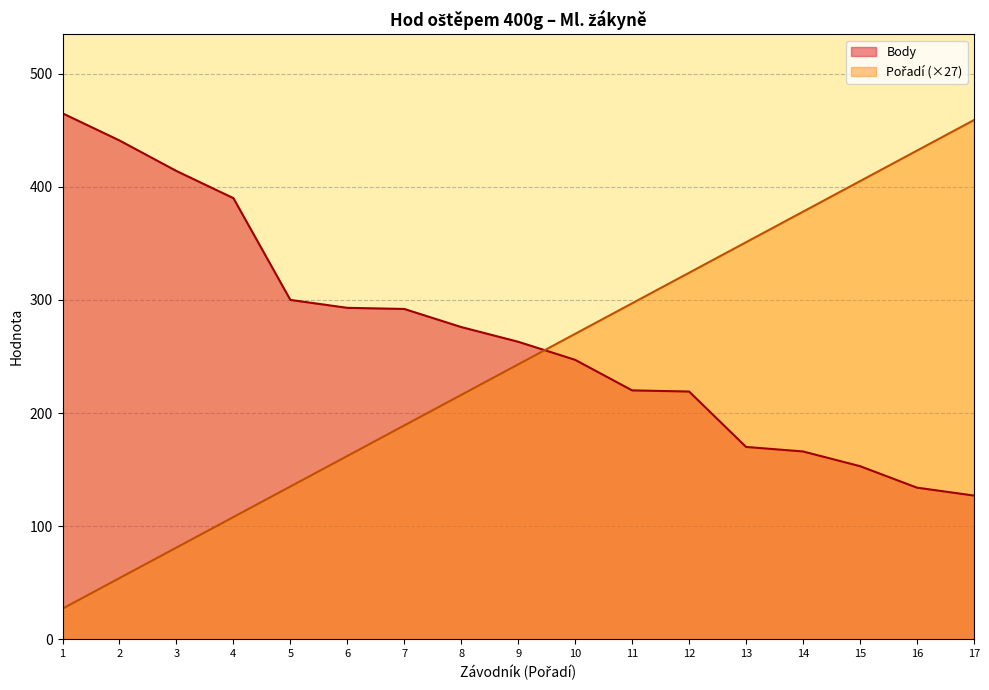

What is the difference between the Body values at 3 and 10?

167